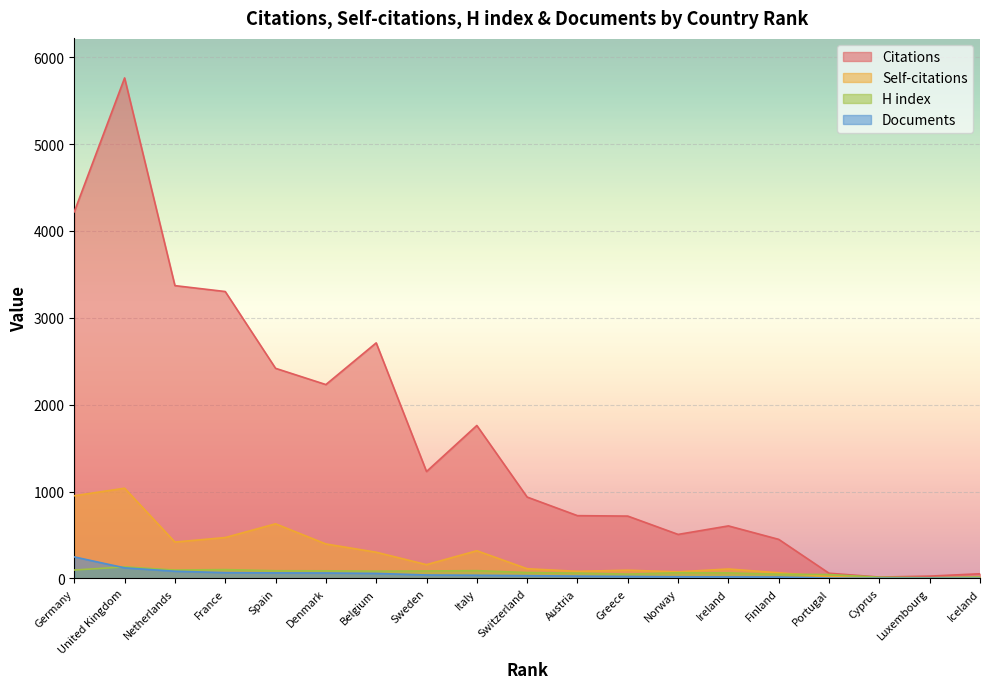

How many lines are shown in the chart?

4